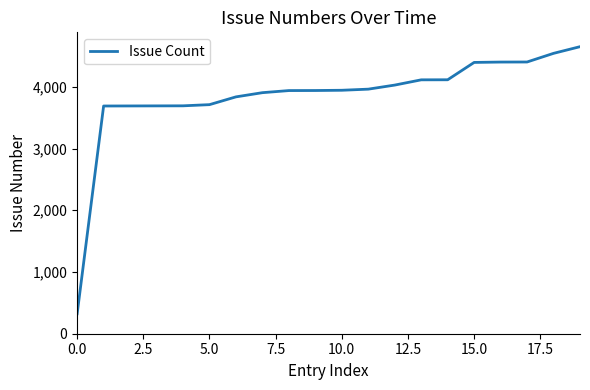

What is the maximum value shown in the chart?

4650